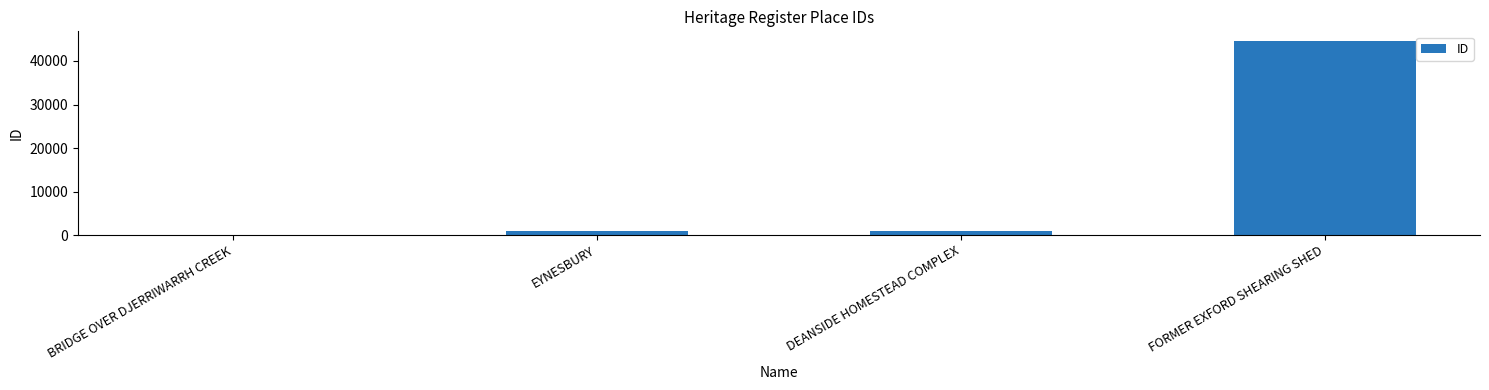

What value does the data have at DEANSIDE HOMESTEAD COMPLEX?

992